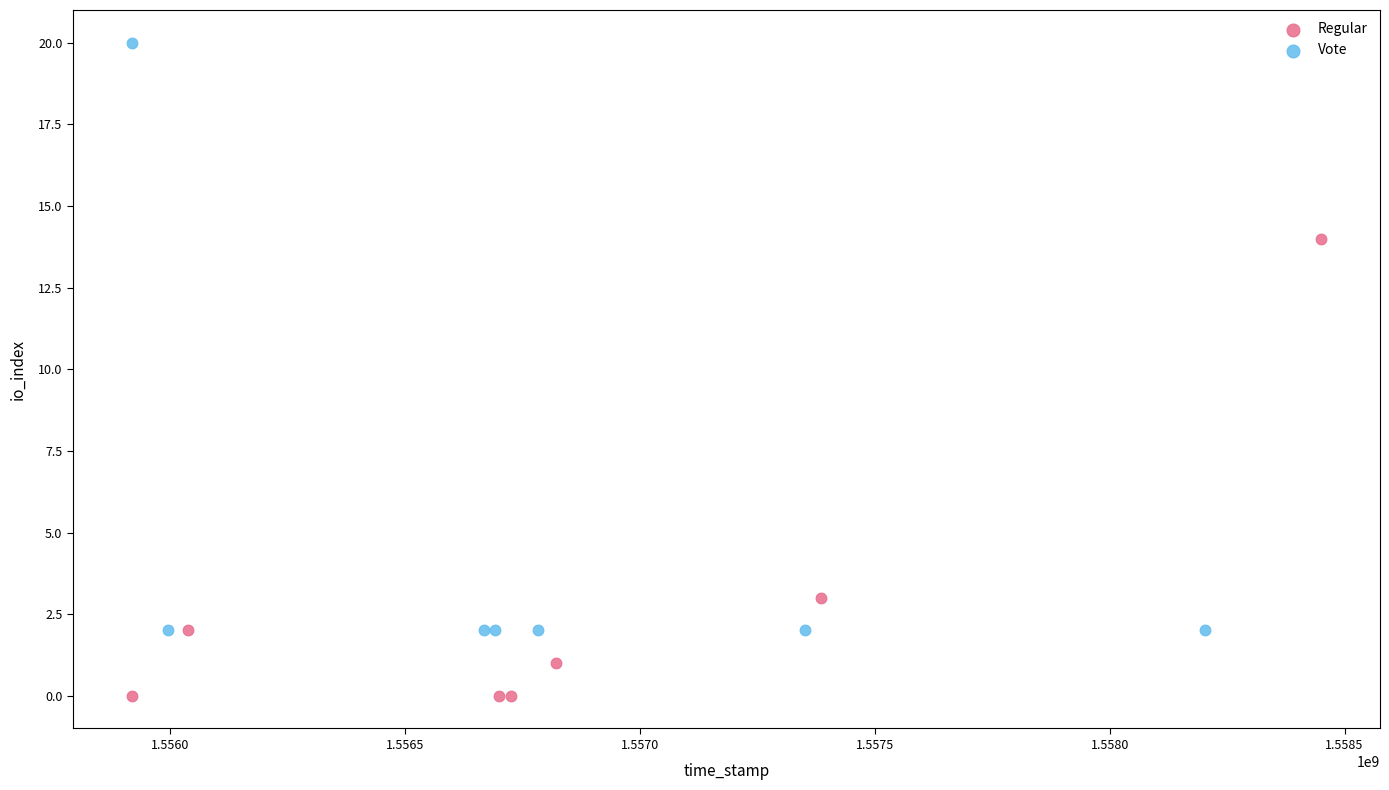

Which series reaches the maximum Y coordinate?

Vote